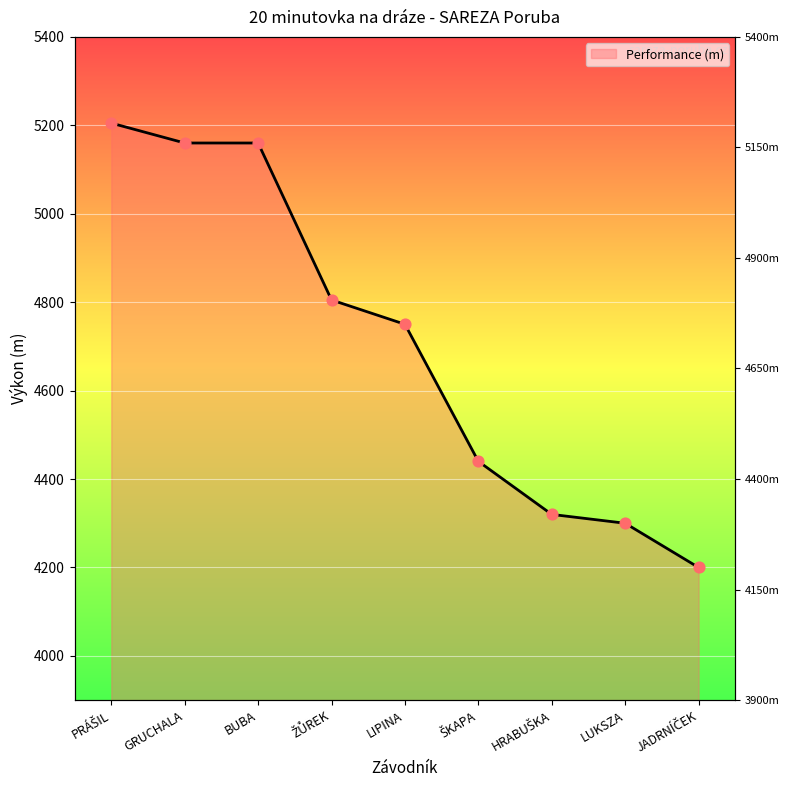

Between LIPINA and BUBA, which is larger?

BUBA